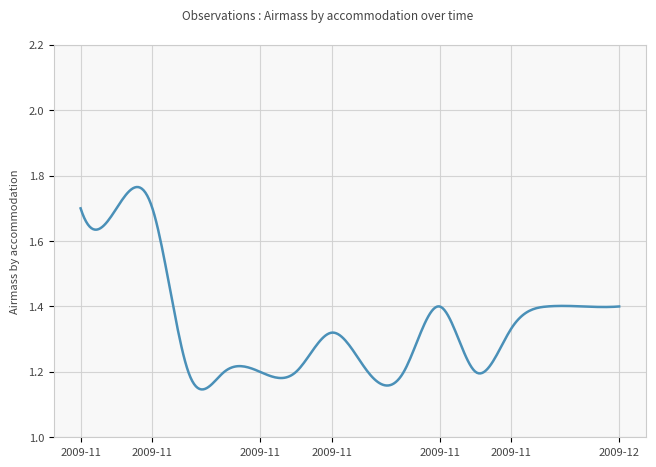

Where is the data nearest to the value 1?

2009-11-07